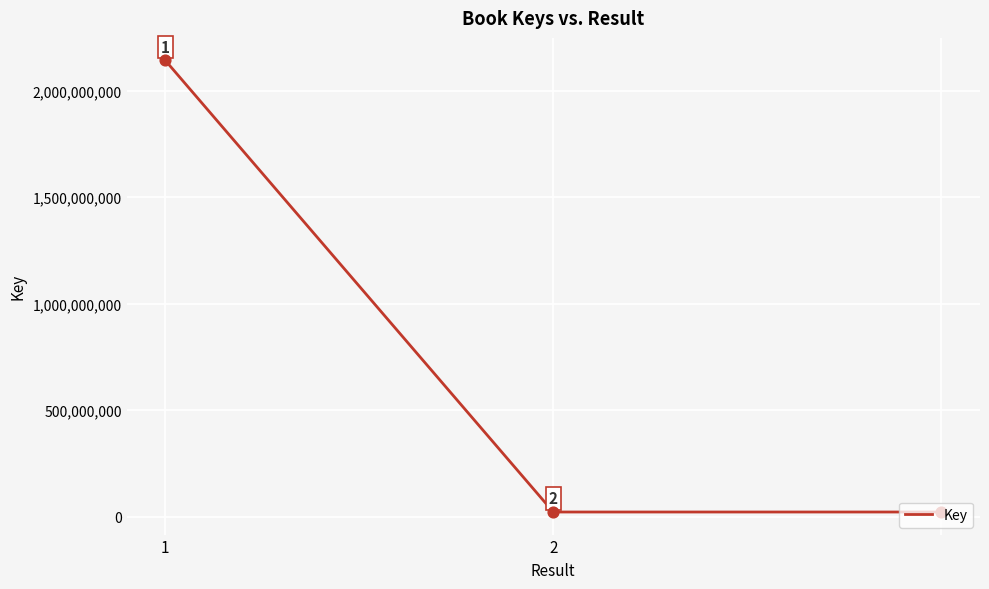

What is the maximum value shown in the chart?

2141097673